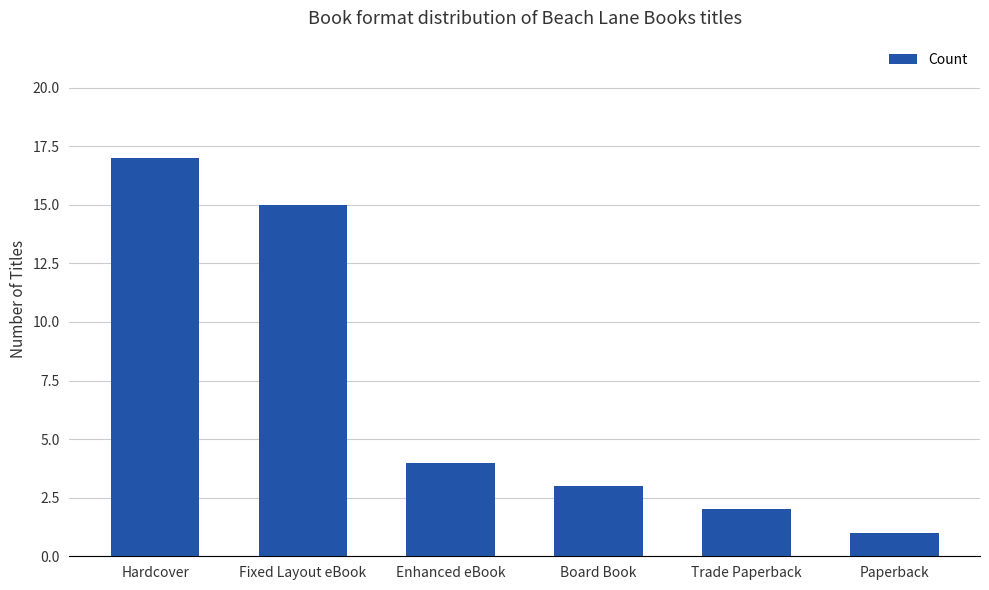

Between Hardcover and Board Book, which is larger?

Hardcover